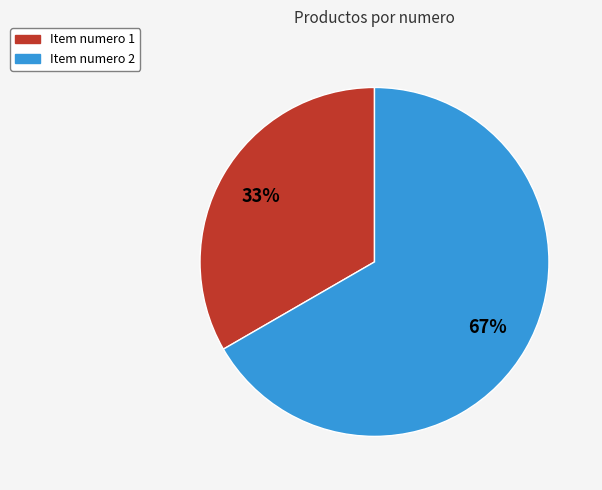

Does any single category account for the majority?

Yes